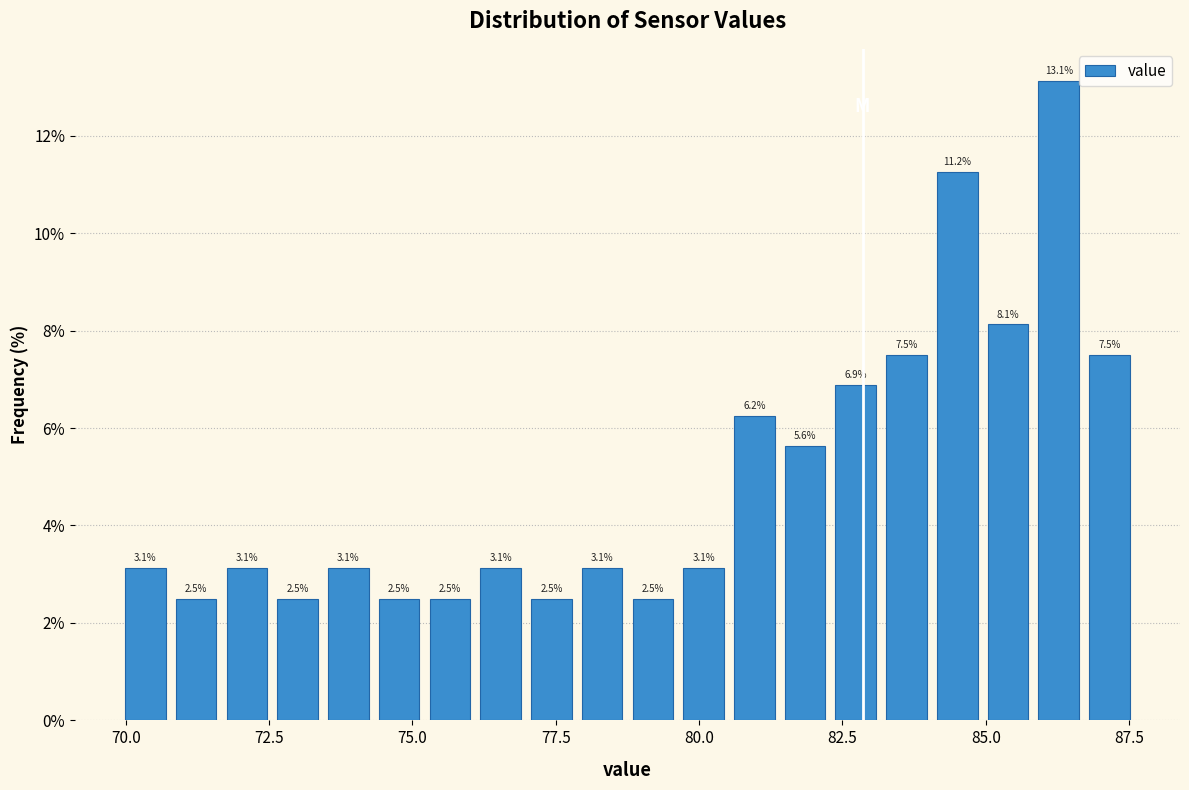

Read against the x-axis, roughly where is the centre of the tallest bar?

86.5